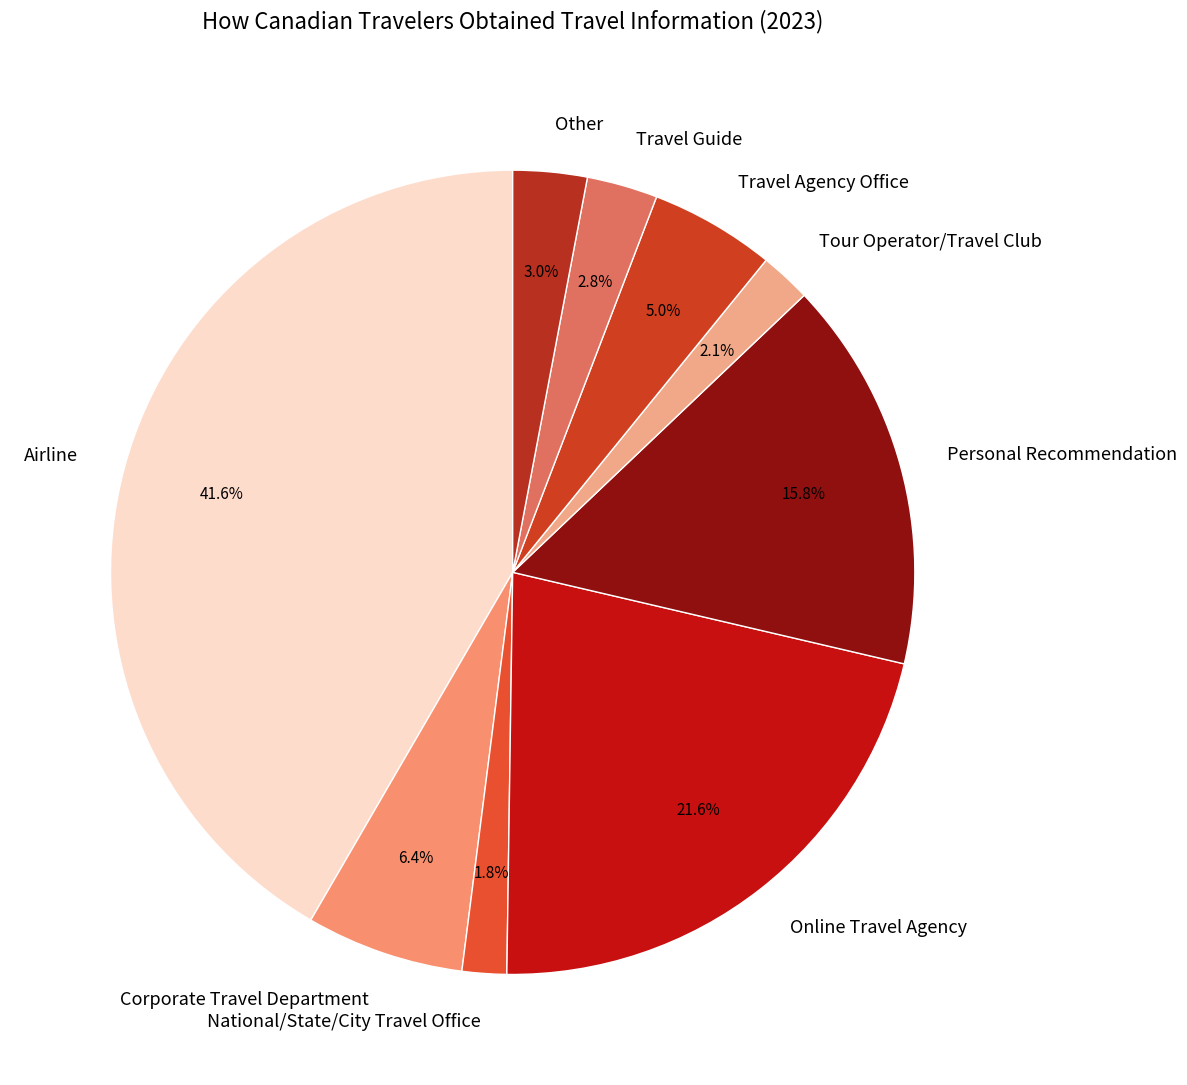

Combined, do Tour Operator/Travel Club and Online Travel Agency account for over 50%?

No